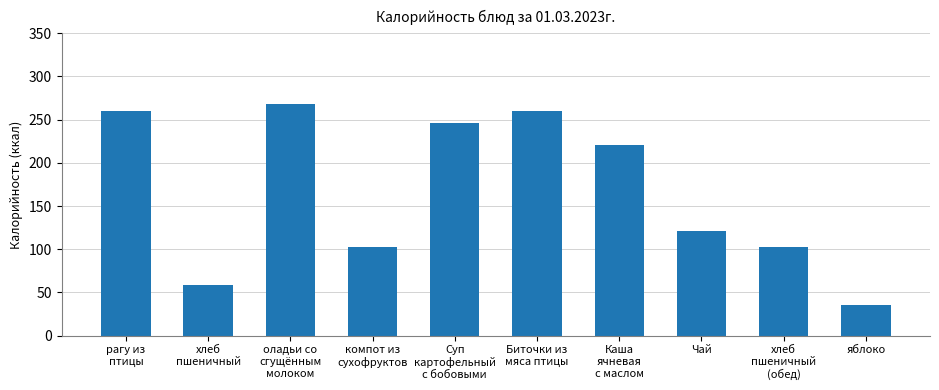

What is the average value?

167.5